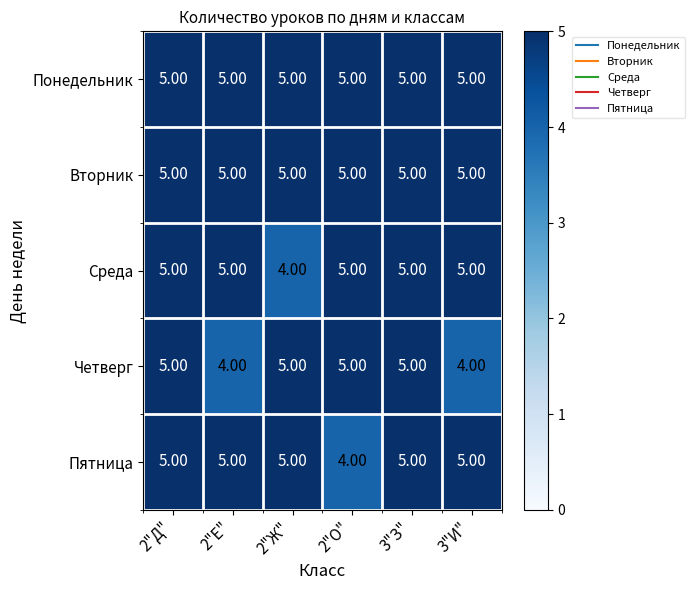

What is the total value across all series at 2"Ж"?

24